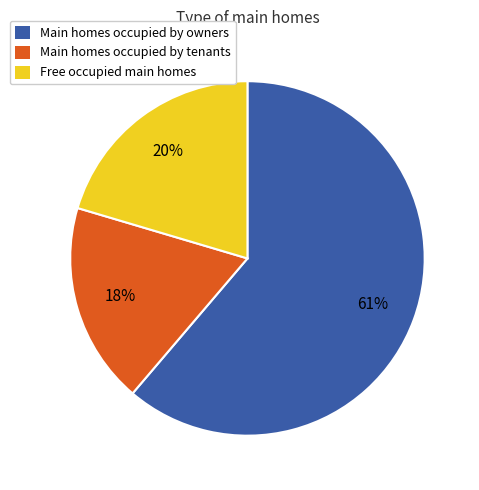

To the nearest percent, what is the difference between the largest and smallest slice percentages?

43%